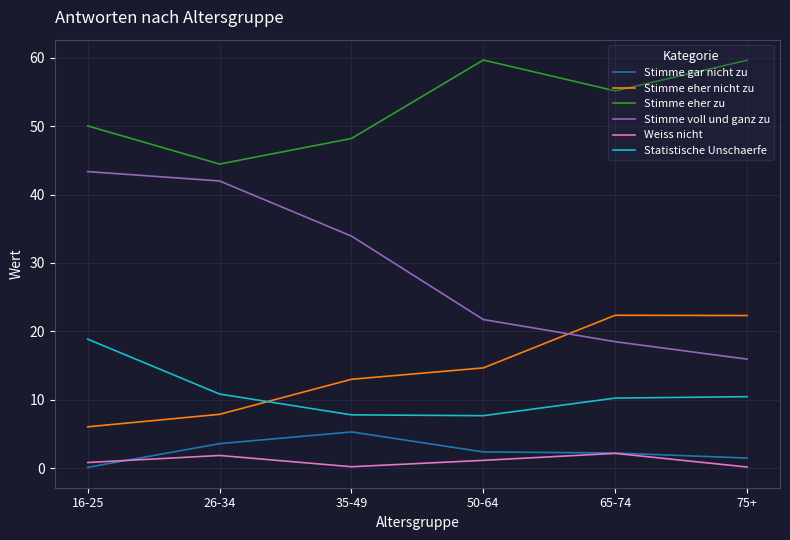

At 35-49, list the series in order from largest to smallest.

Stimme eher zu, Stimme voll und ganz zu, Stimme eher nicht zu, Statistische Unschaerfe, Stimme gar nicht zu, Weiss nicht